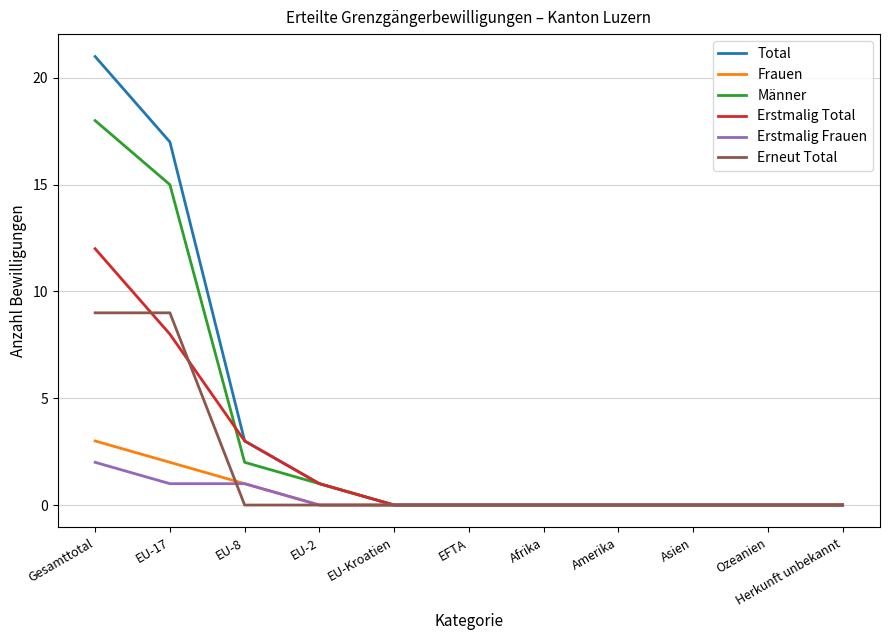

At which category is the sum across all series the highest?

Gesamttotal